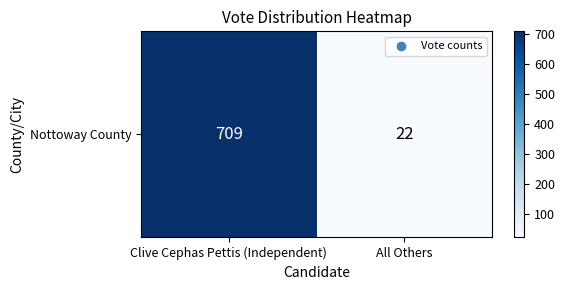

Which label corresponds to the smallest value in the chart?

All Others